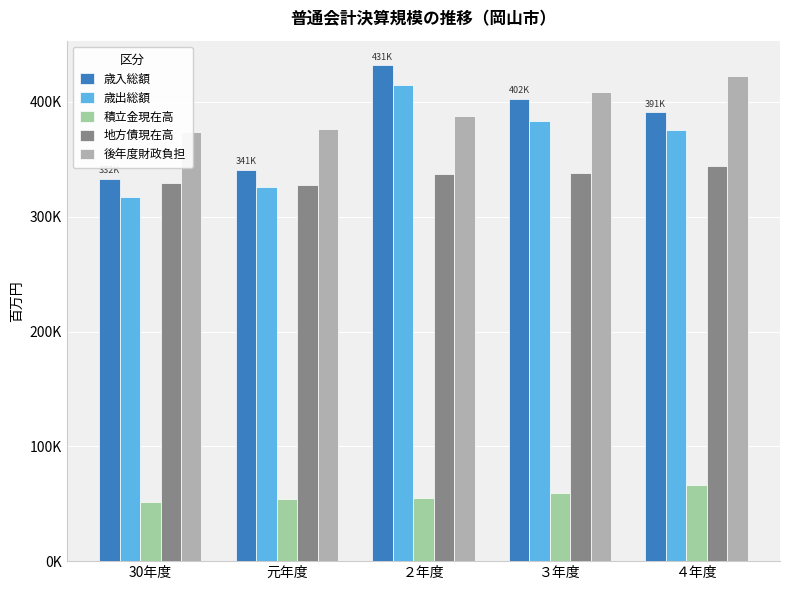

At which label does 歳入総額 reach its peak?

２年度